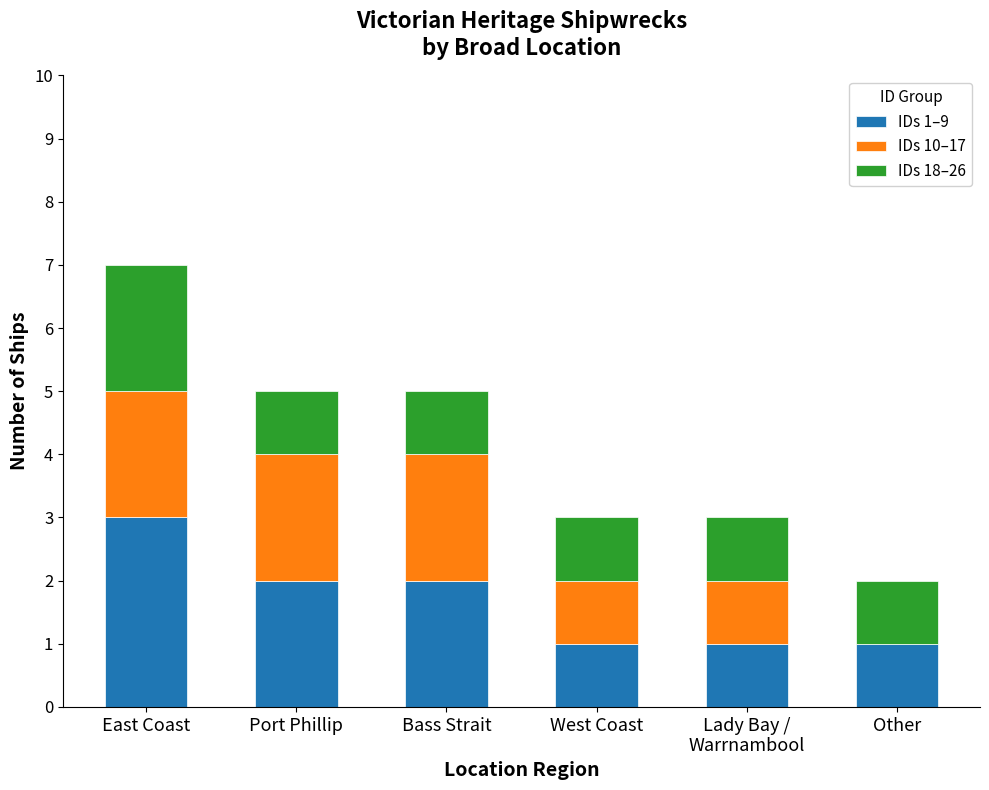

At which category is the sum across all series the highest?

East Coast